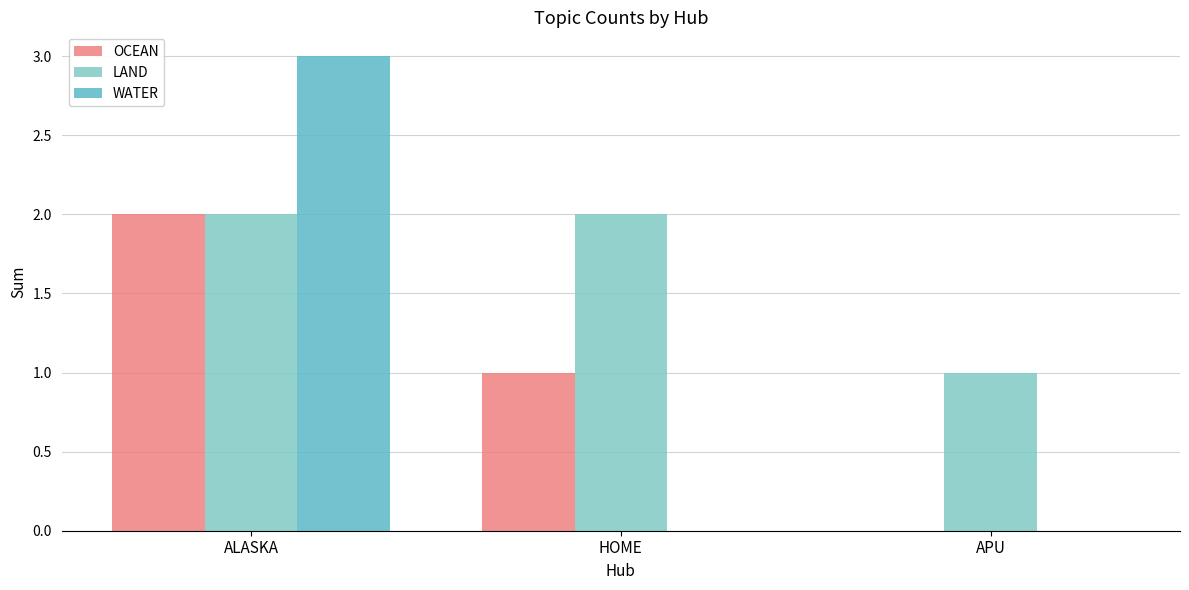

At which category is the sum across all series the highest?

ALASKA